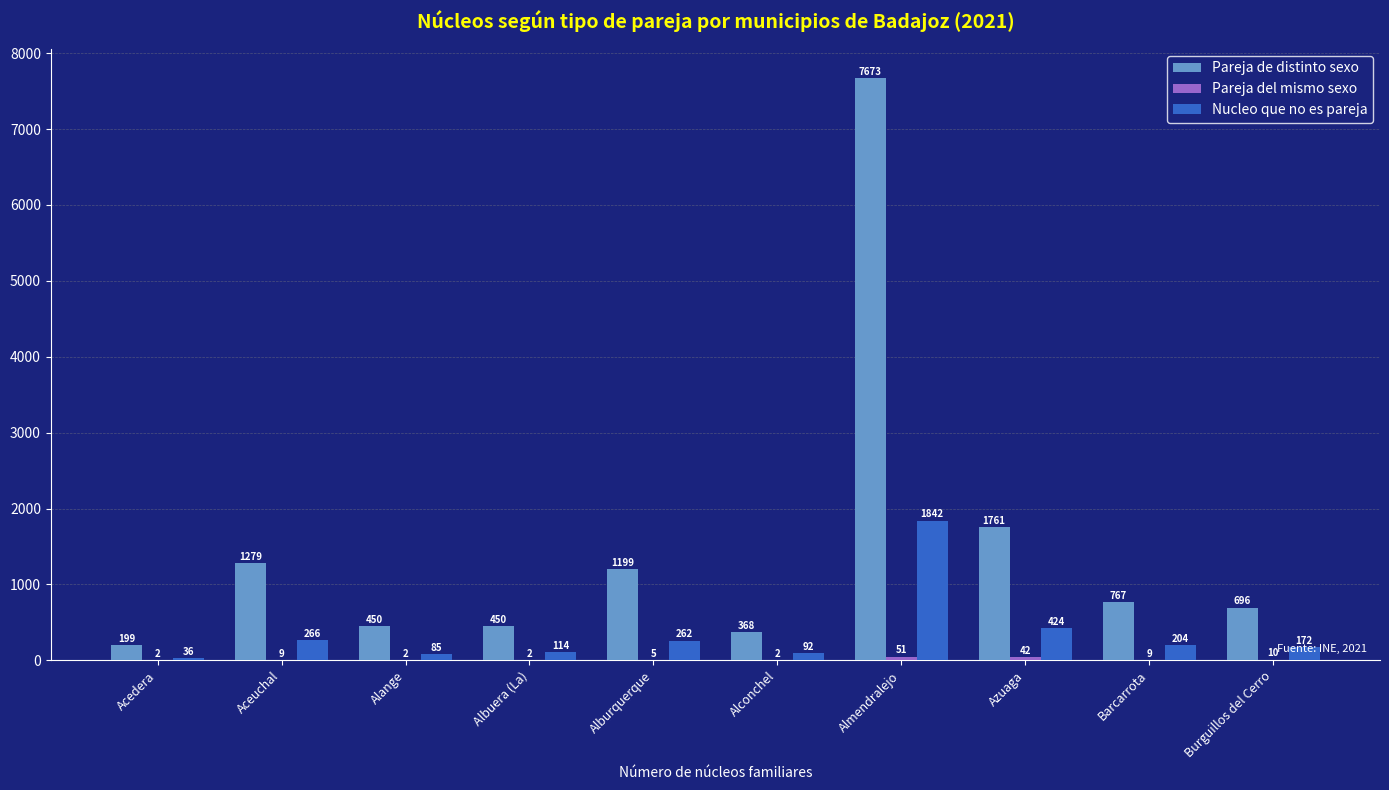

The value of Pareja de distinto sexo at Alange is 450. True or false?

True